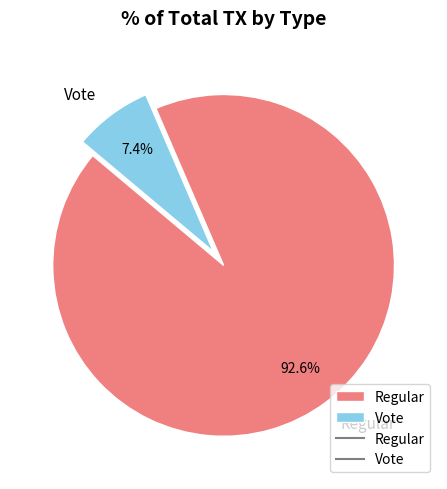

The Vote slice represents 7% of the pie. True or false?

True